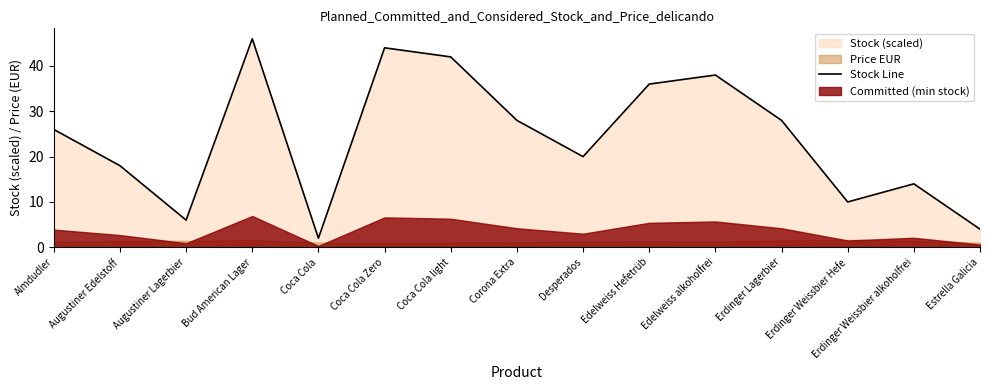

The value at Coca Cola is 2. True or false?

True